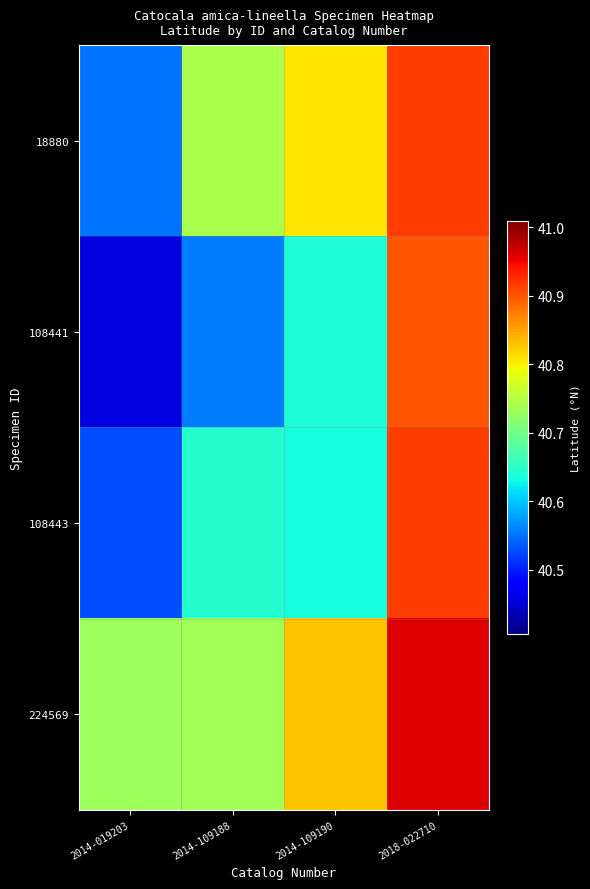

How many distinct data groups are displayed?

4